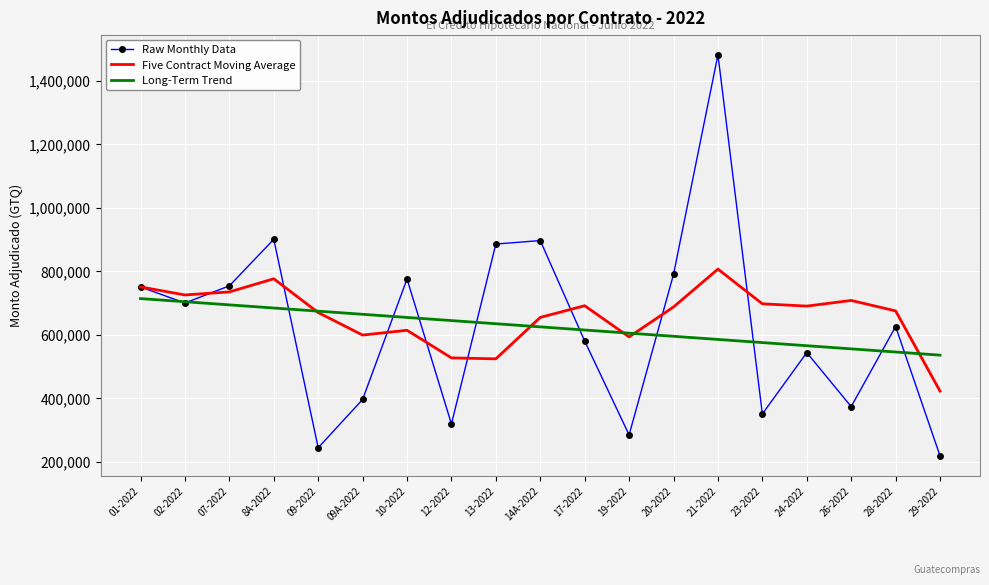

The value of Five Contract Moving Average at 19-2022 is 1037667.8. True or false?

False